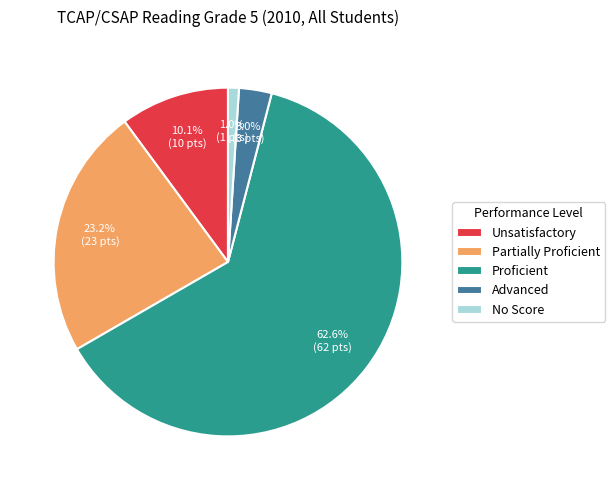

To the nearest percent, what percentage of the pie is No Score?

1%